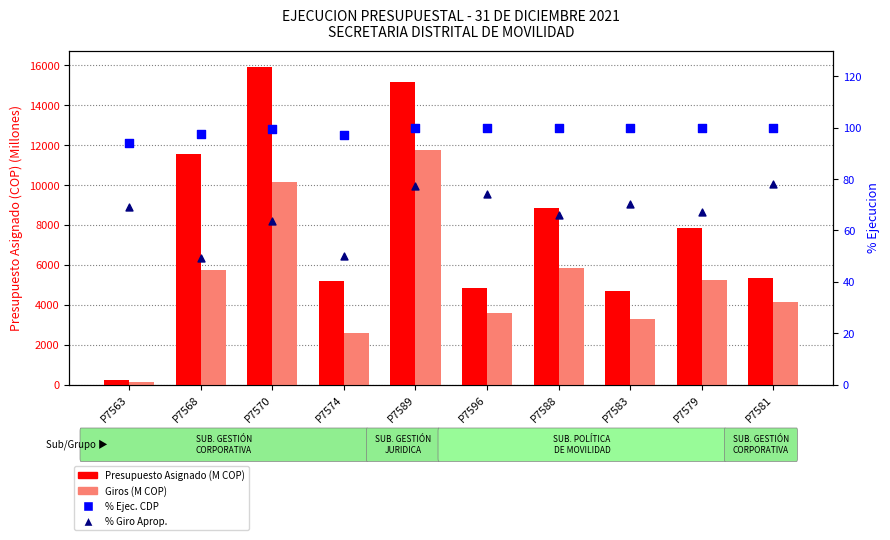

What are all the series names shown in the legend?

Presupuesto Asignado (M COP), Giros (M COP), % Ejec. CDP, % Giro Aprop.